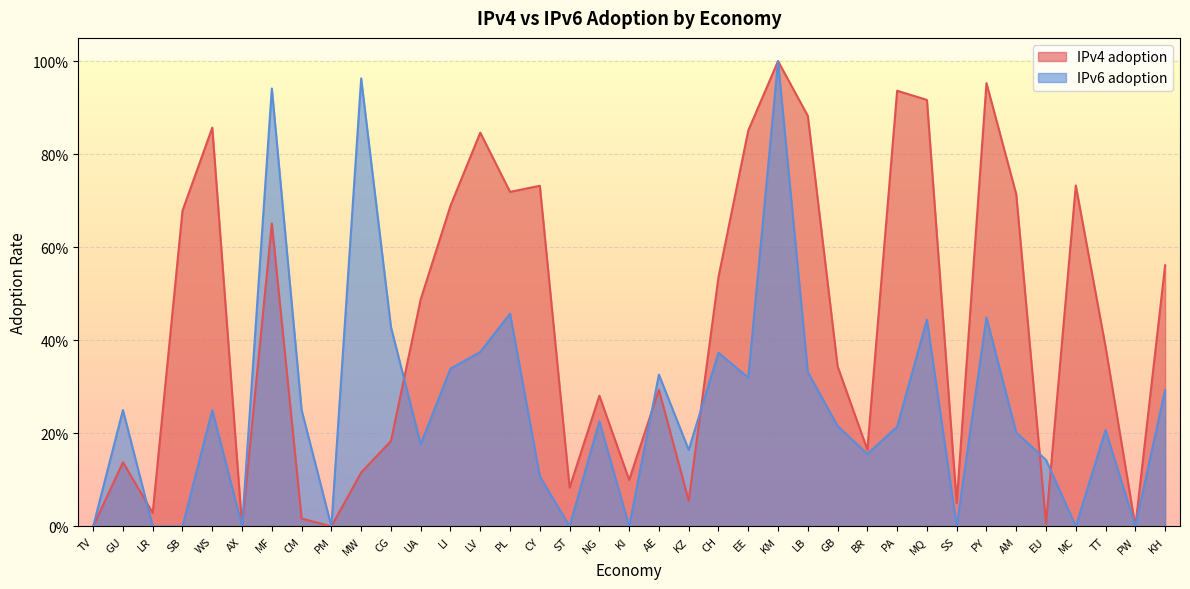

Reading left to right, transcribe all the data shown in this chart.

IPv4 adoption: 0.0	0.1	0.0	0.7	0.9	0.0	0.7	0.0	0.0	0.1	0.2	0.5	0.7	0.8	0.7	0.7	0.1	0.3	0.1	0.3	0.1	0.5	0.9	1.0	0.9	0.3	0.2	0.9	0.9	0.1	1.0	0.7	0.0	0.7	0.4	0.0	0.6
IPv6 adoption: 0.0	0.2	0.0	0.0	0.2	0.0	0.9	0.2	0.0	1.0	0.4	0.2	0.3	0.4	0.5	0.1	0.0	0.2	0.0	0.3	0.2	0.4	0.3	1.0	0.3	0.2	0.2	0.2	0.4	0.0	0.4	0.2	0.1	0.0	0.2	0.0	0.3